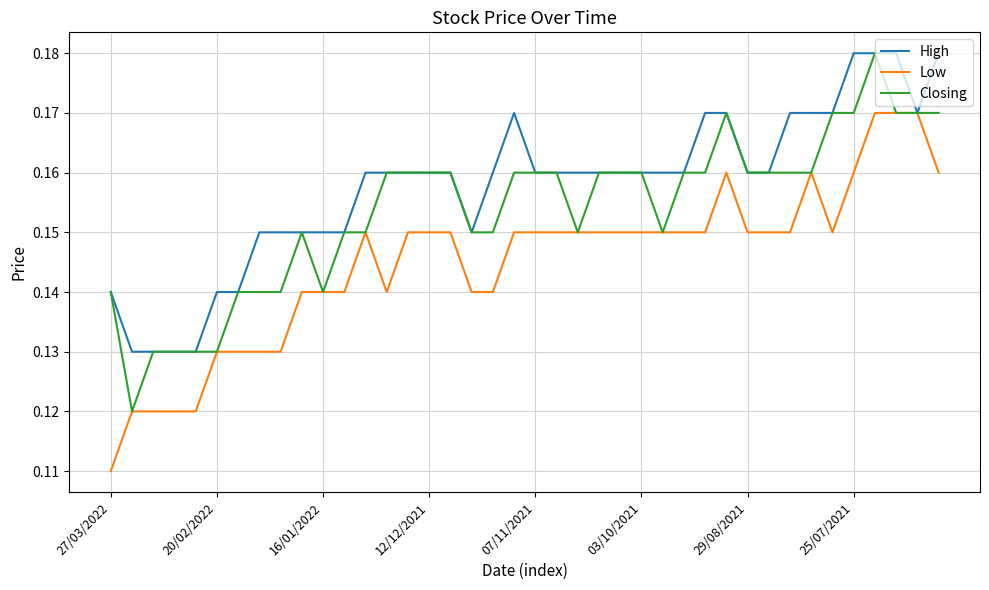

Rank the series by their average value, from lowest to highest.

Low, Closing, High